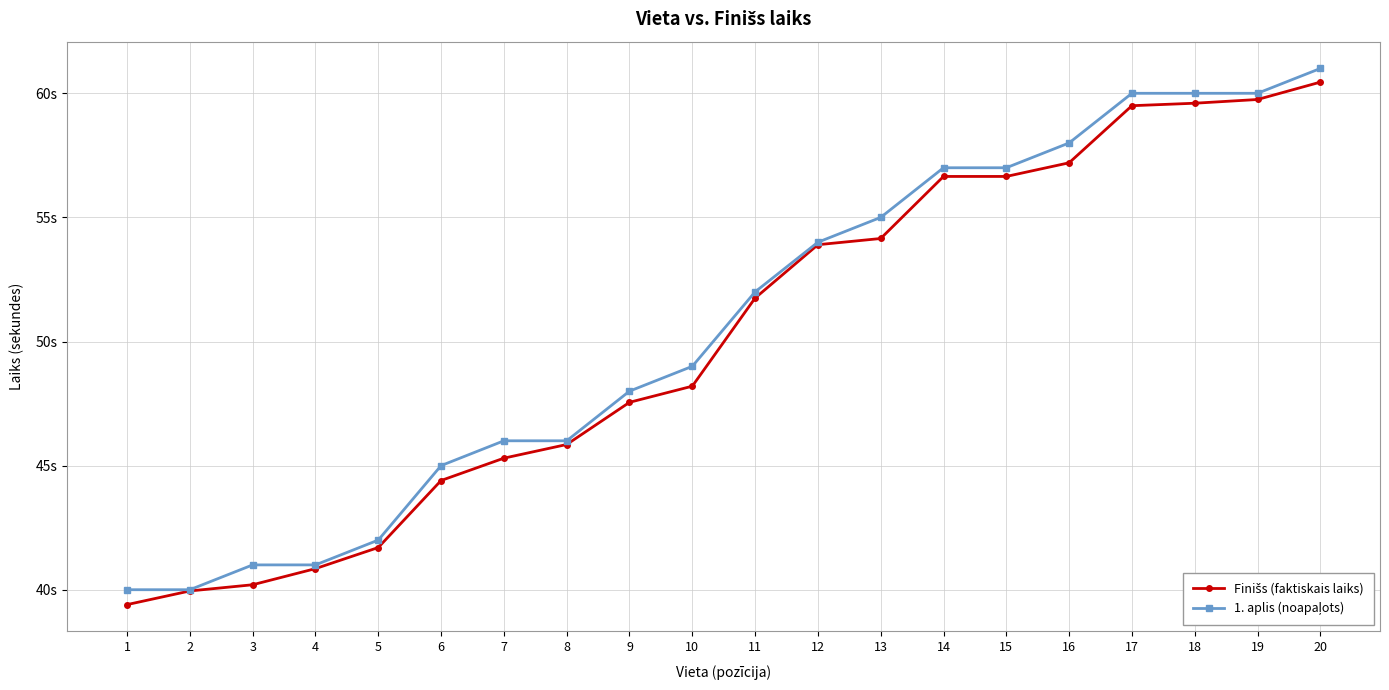

Between 4 and 7, which series saw the biggest shift?

1. aplis (noapaļots)